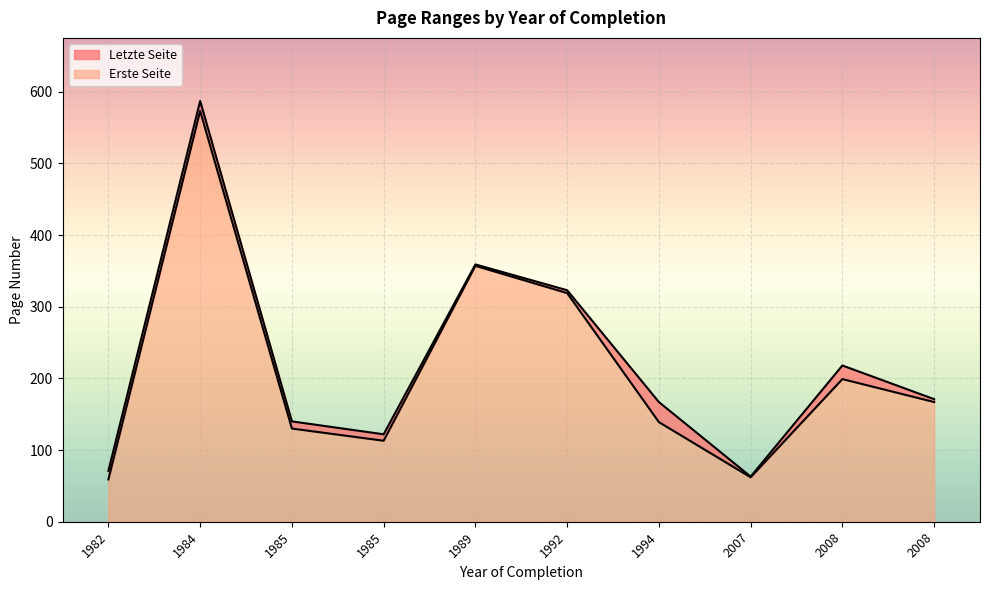

True or false: Erste Seite and Letzte Seite cross at least once.

False